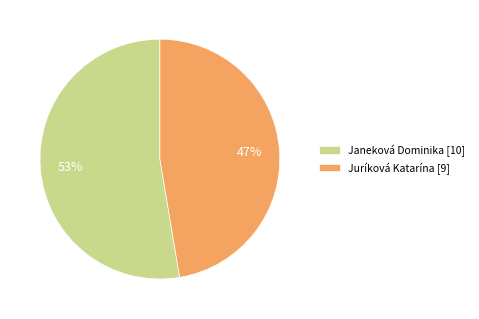

True or false: Janeková Dominika accounts for 47% of the total.

False